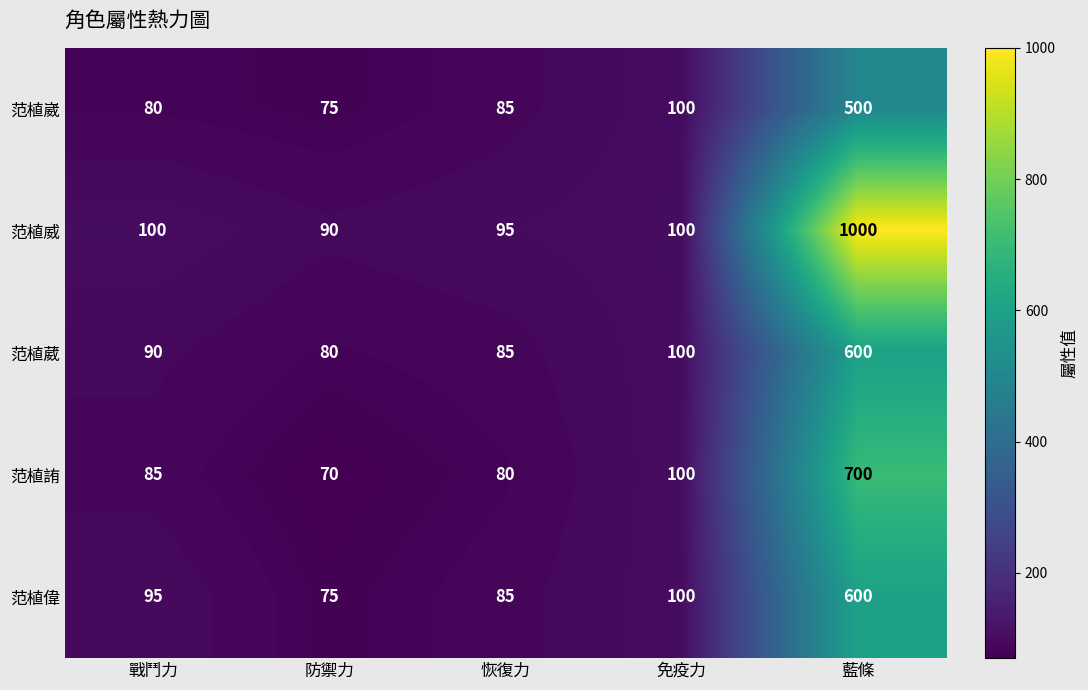

Rank the categories by 范植崴 value from highest to lowest.

藍條, 免疫力, 恢復力, 戰鬥力, 防禦力